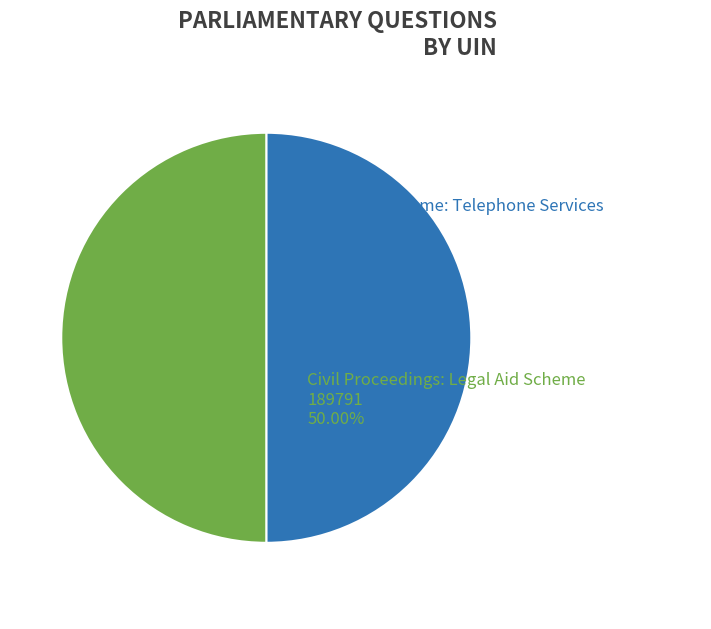

Is it true that Legal Aid Scheme: Telephone Services is 50% of the pie?

True